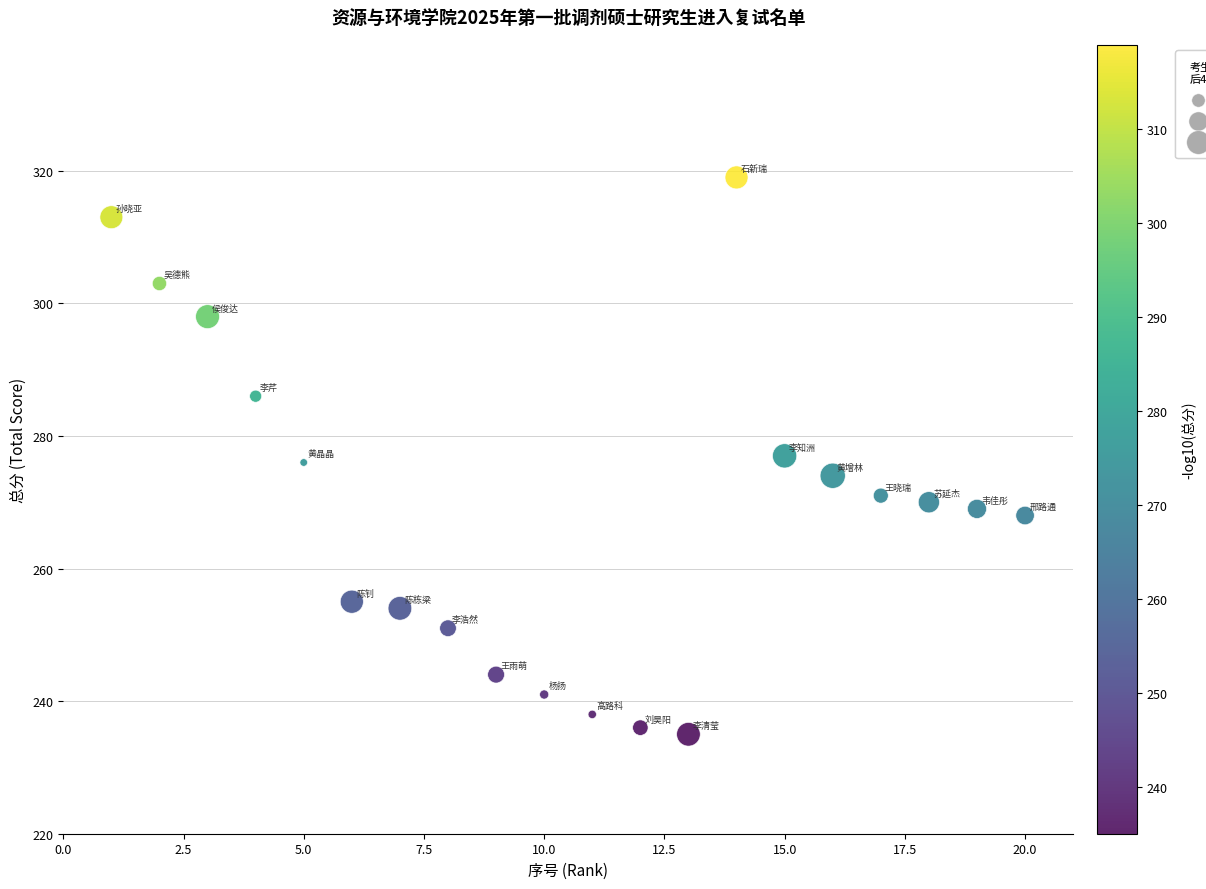

What is the range of Y values (max minus min)?

84